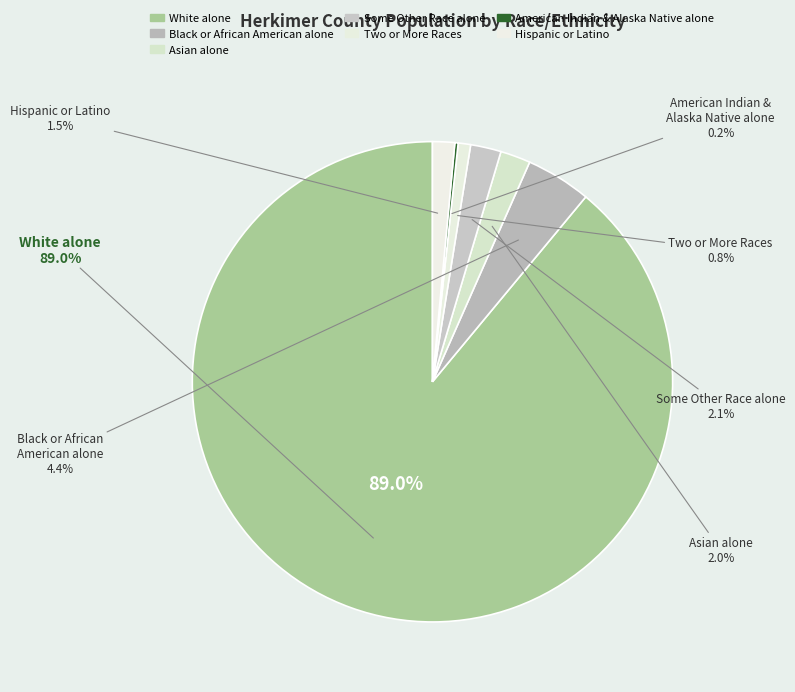

How many segments does this pie chart have?

7